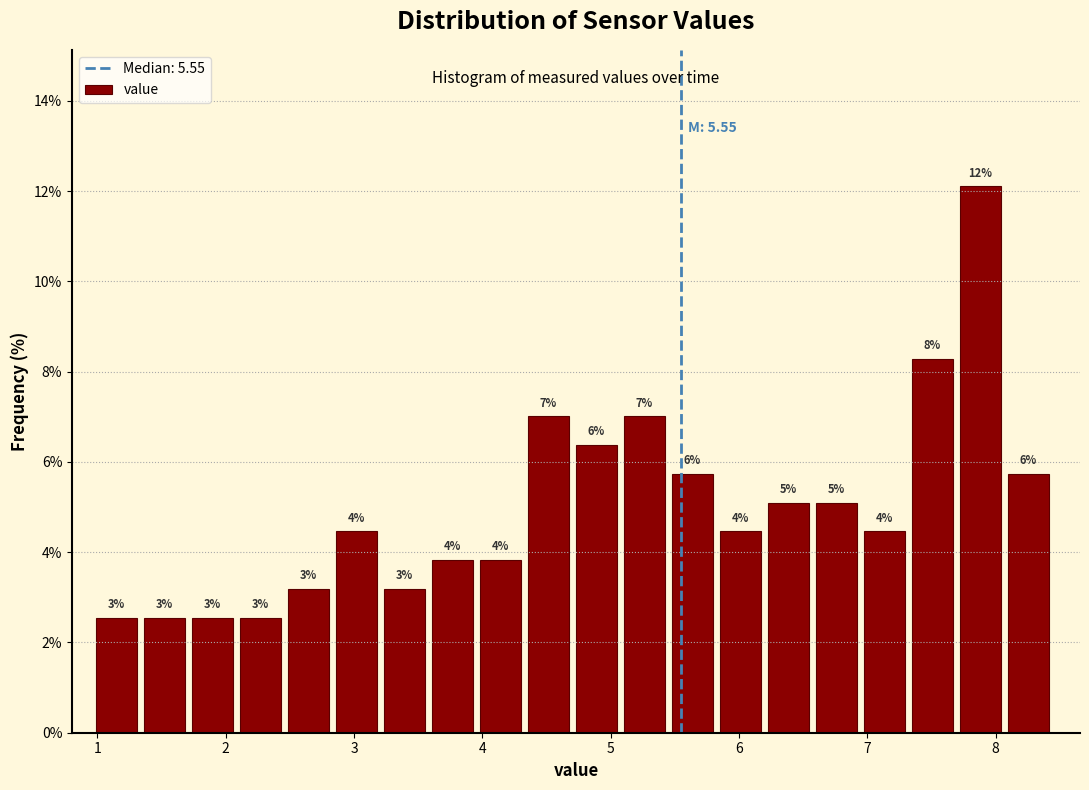

Around what value on the x-axis is the tallest bar? Give the approximate position of its centre, as read against the axis.

7.9